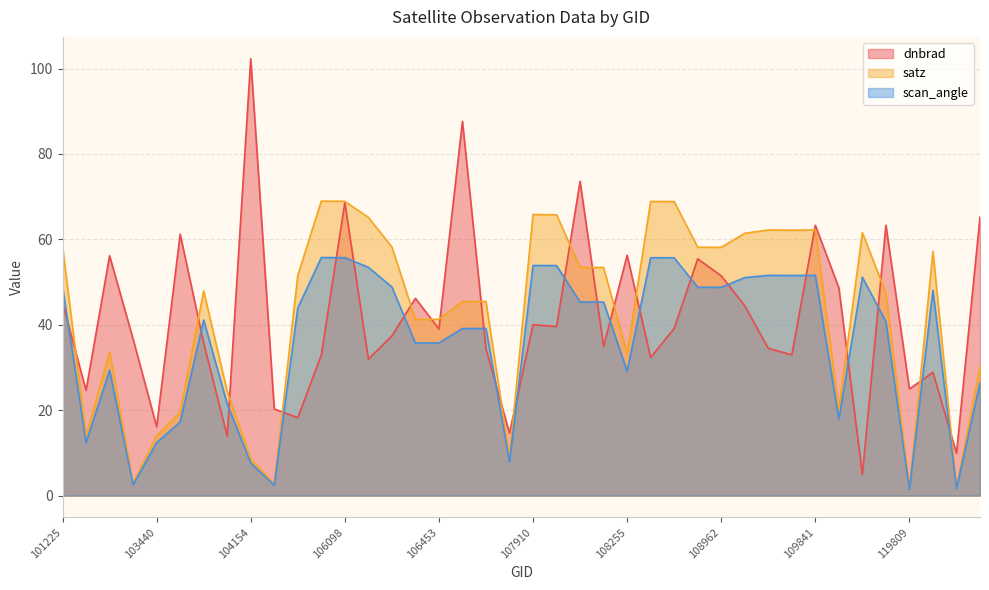

Which series has the largest total across all categories?

satz